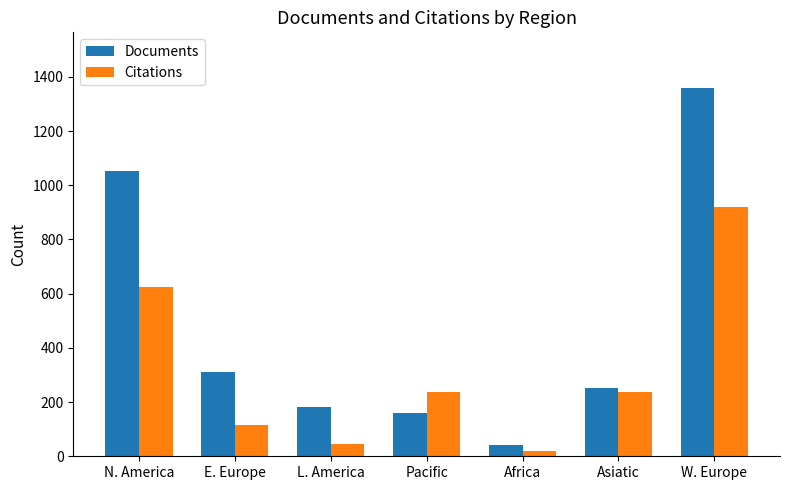

What is the label of the 5th bar from the right?

L. America